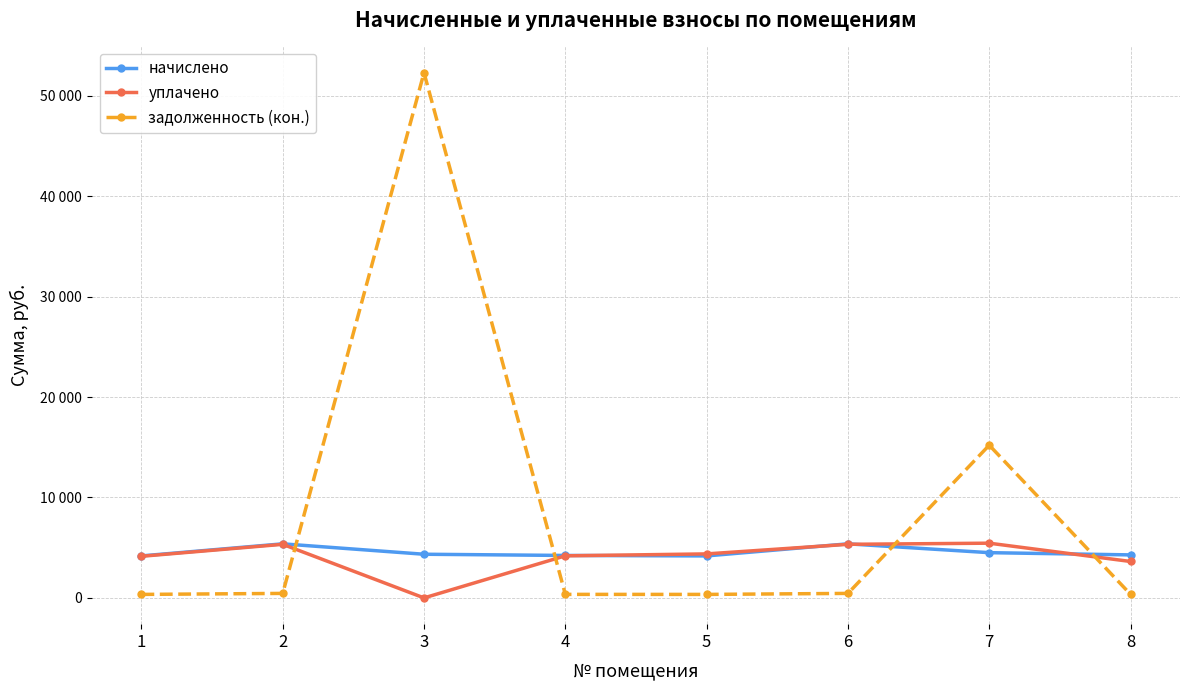

What are all the series names shown in the legend?

начислено, уплачено, задолженность (кон.)